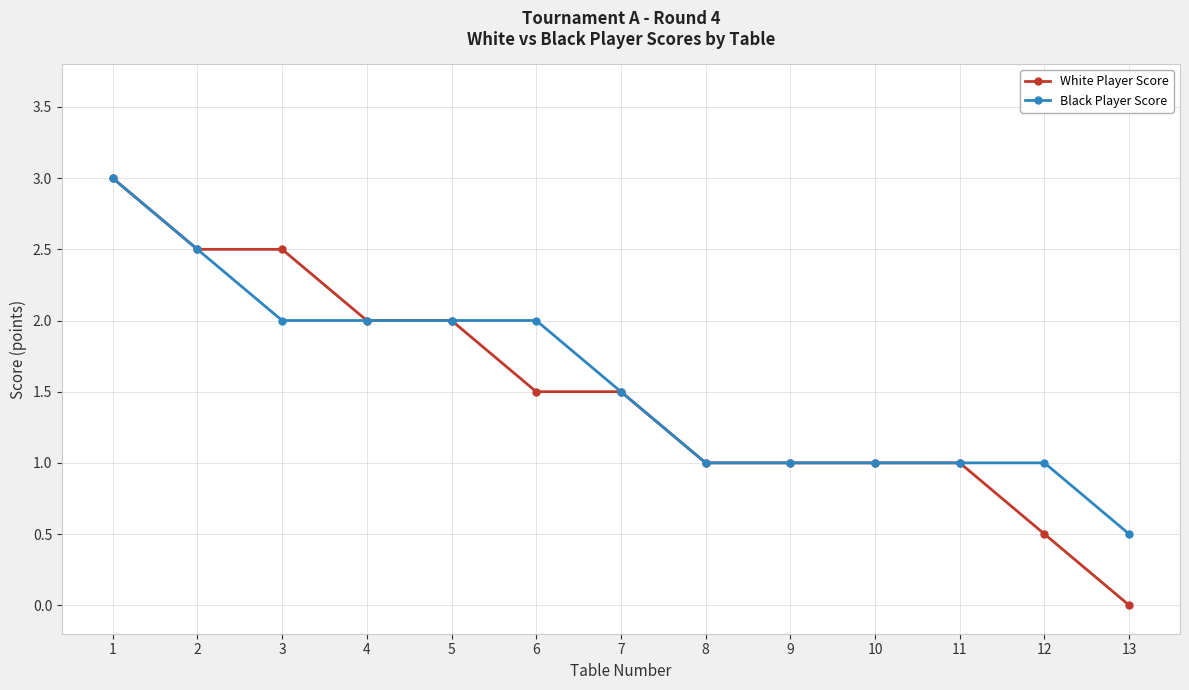

What is the maximum value for White Player Score?

3.0